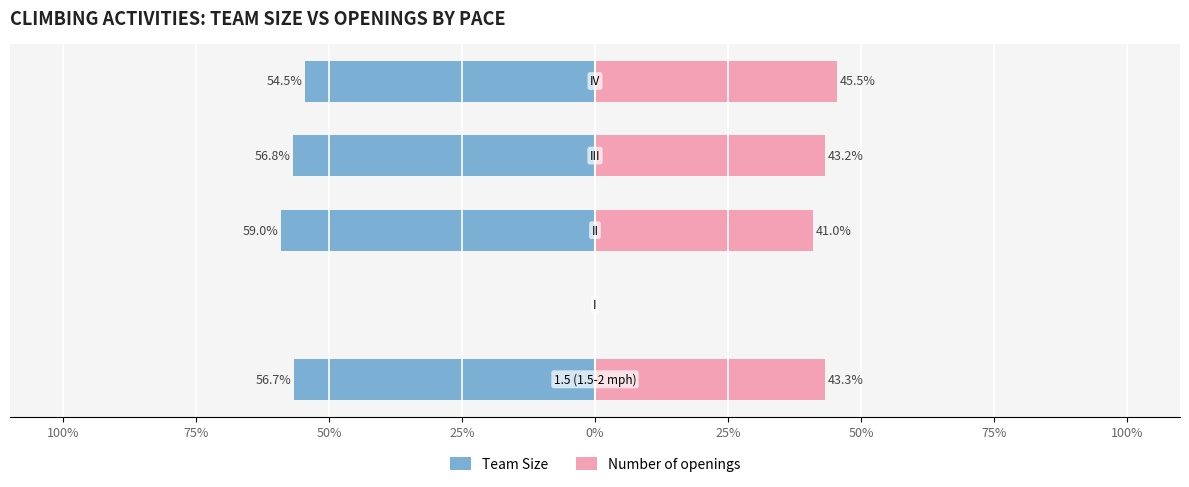

What value does the Team Size series have at 25%?

-56.8